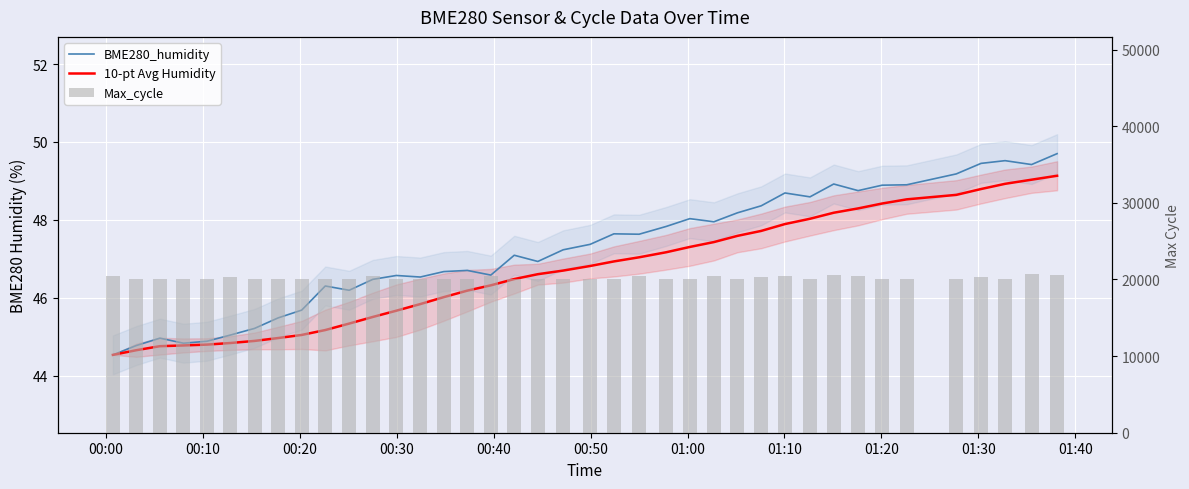

Is it true that 10-pt Avg Humidity equals 70.8 at 00:50?

False